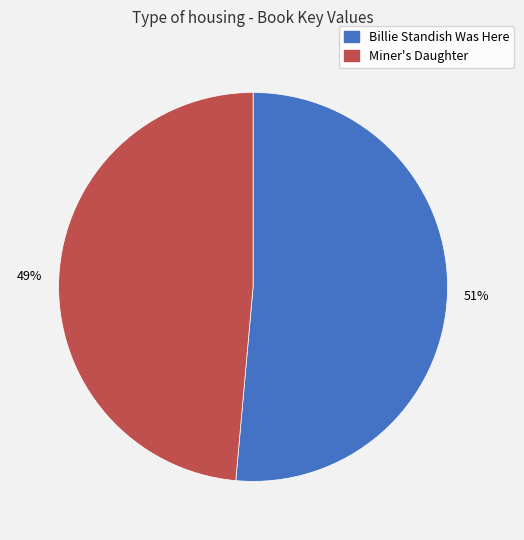

Combined, do Billie Standish Was Here and Miner's Daughter account for over 50%?

Yes